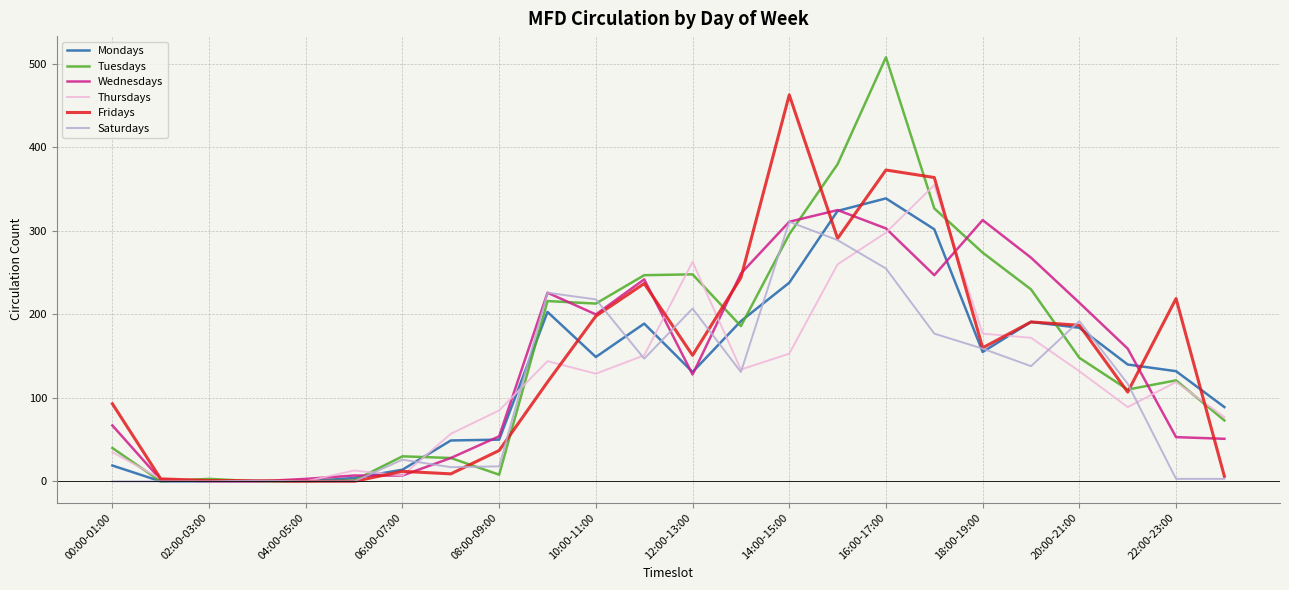

What is the maximum value for Tuesdays?

508